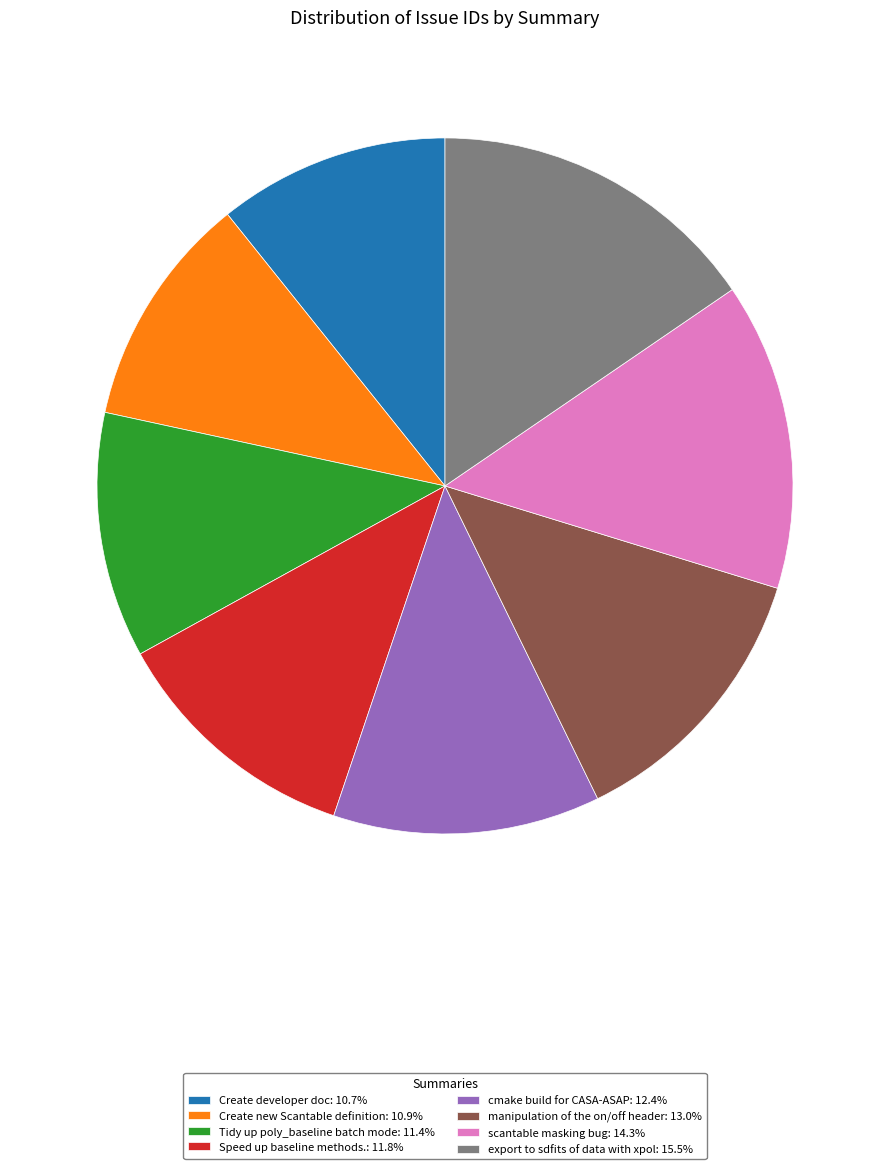

How many slices are in this pie chart?

8